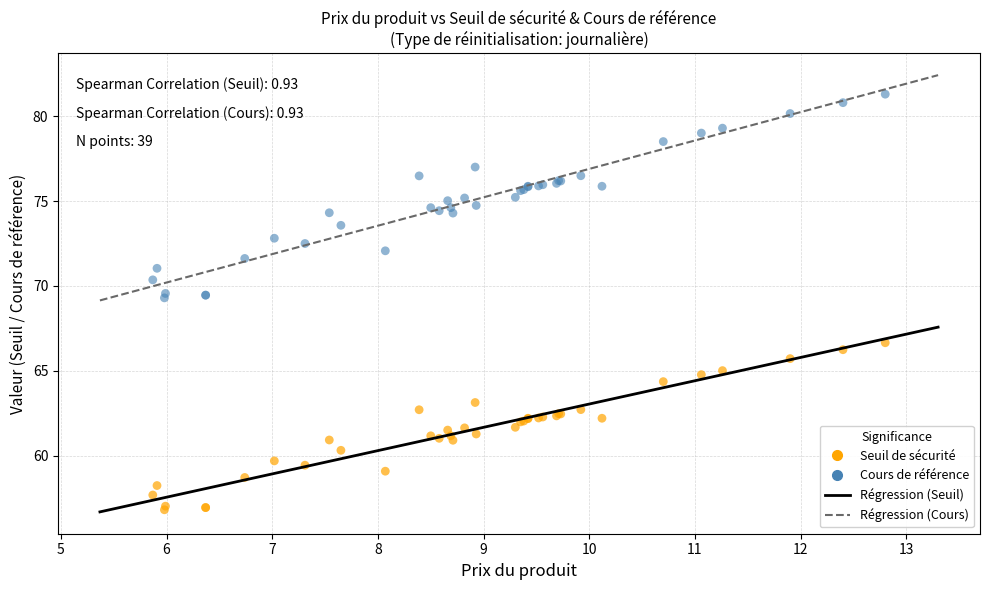

Which series has the widest spread of Y values?

Cours de référence